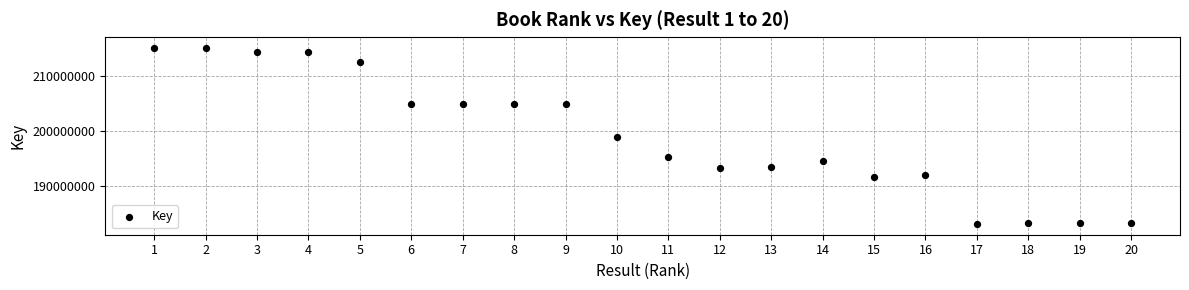

What is the range of Y values (max minus min)?

32067710